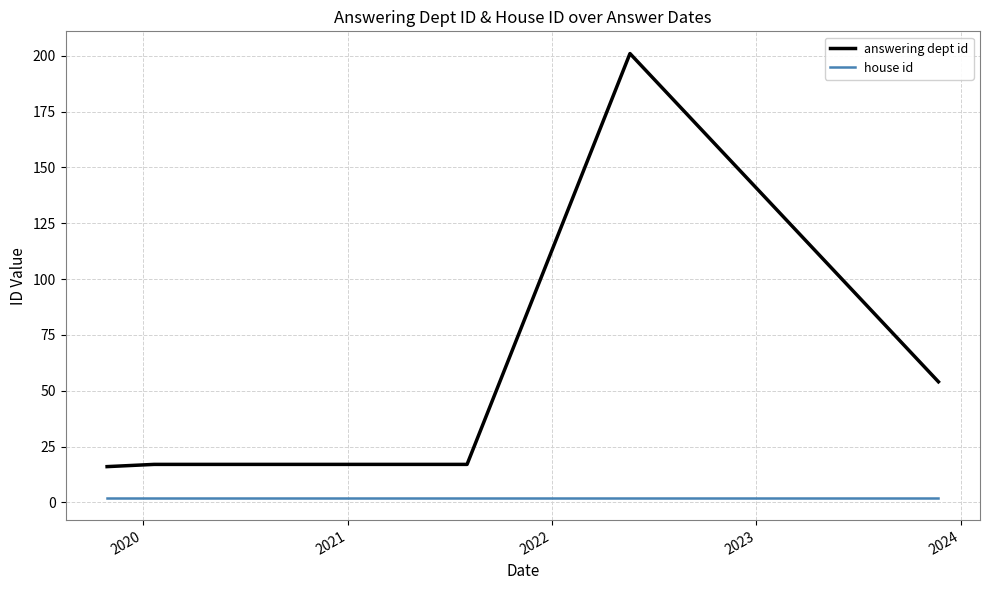

True or false: answering dept id and house id intersect in this chart.

False